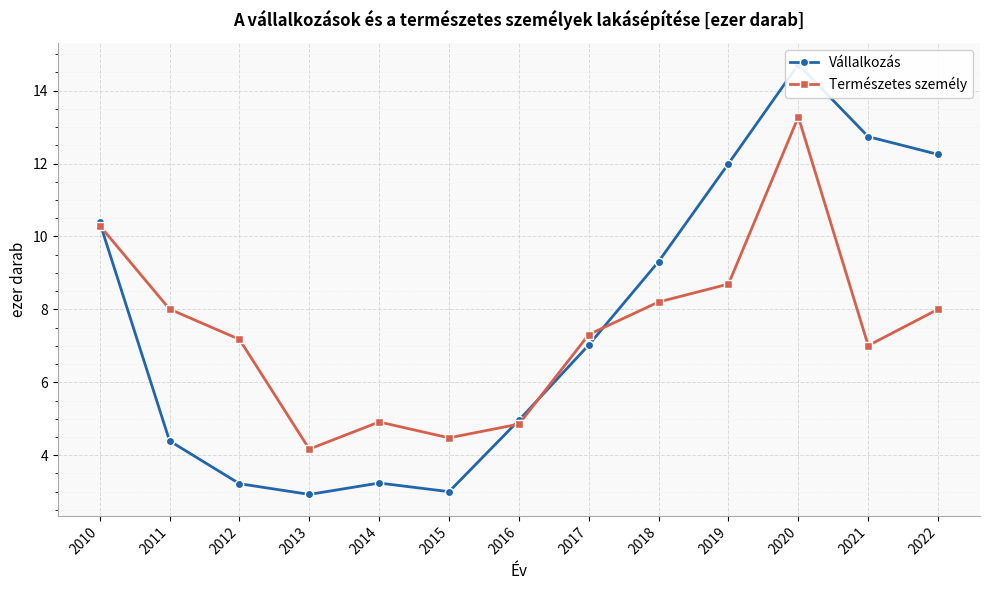

Reading left to right, transcribe all the data shown in this chart.

Vállalkozás: 2010=10.4	2011=4.4	2012=3.2	2013=2.9	2014=3.2	2015=3.0	2016=5.0	2017=7.0	2018=9.3	2019=12.0	2020=14.7	2021=12.7	2022=12.2
Természetes személy: 2010=10.3	2011=8.0	2012=7.2	2013=4.2	2014=4.9	2015=4.5	2016=4.9	2017=7.3	2018=8.2	2019=8.7	2020=13.3	2021=7.0	2022=8.0